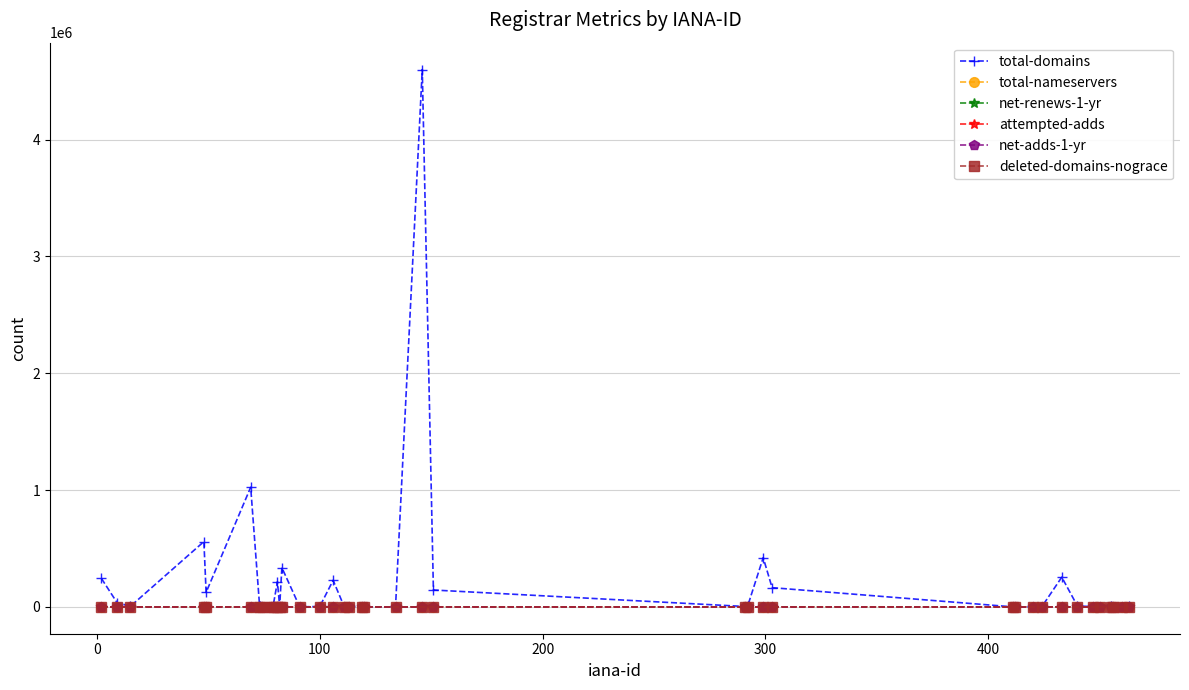

In total-domains, how many points are higher than both neighbors (excluding endpoints)?

10